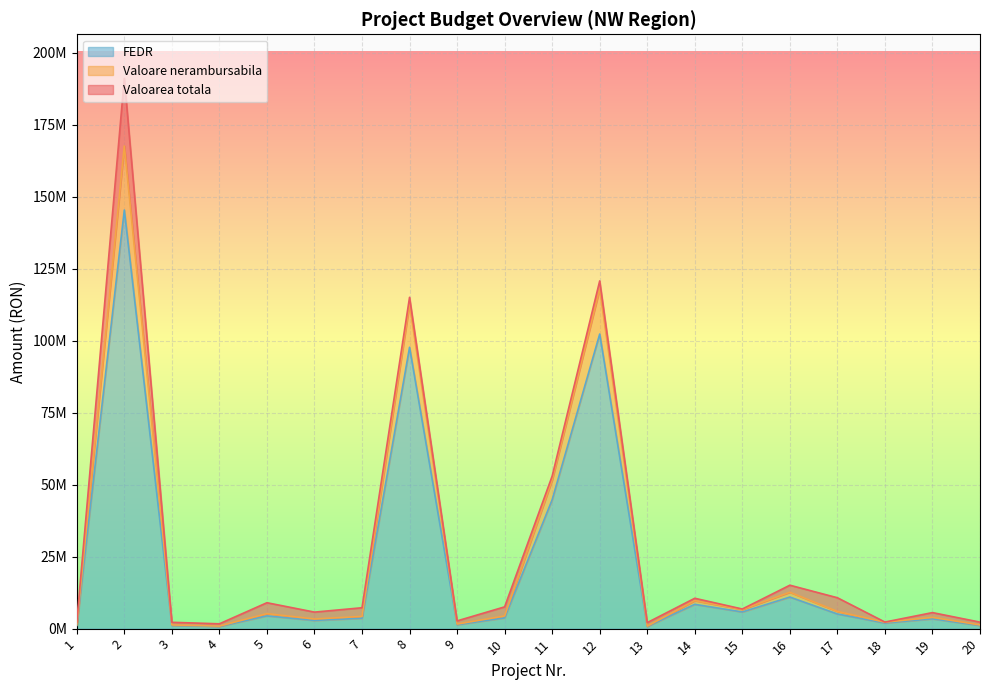

Does the chart display data point markers on the line(s)?

No